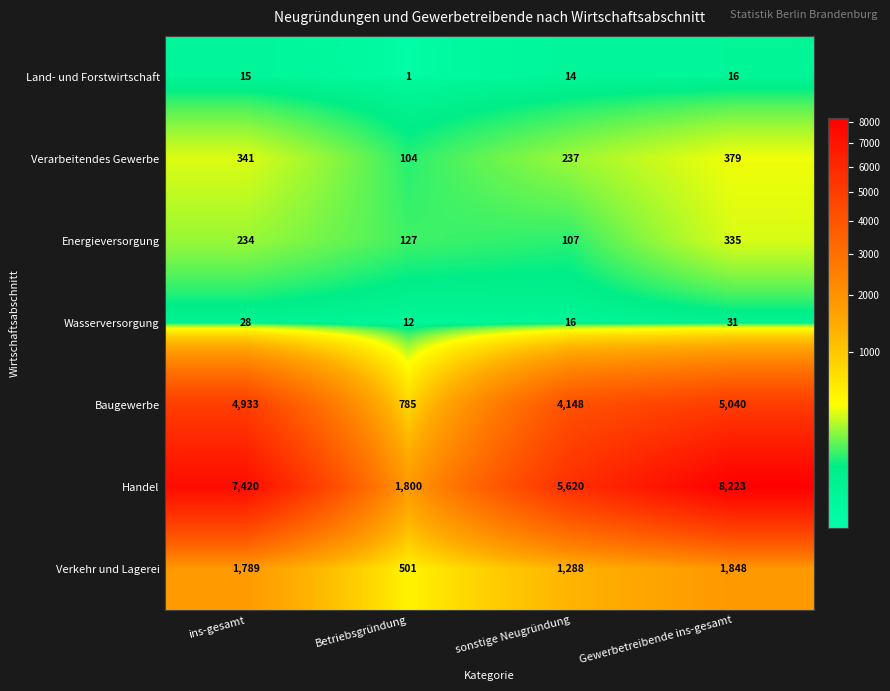

Where is Energieversorgung nearest to the value 221?

ins-gesamt